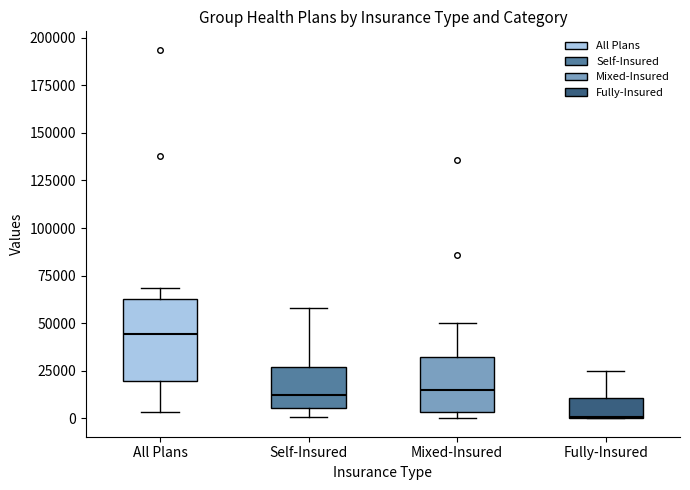

Reading left to right, read every box against the y-axis: the position of its median line, the range the box covers, and the ends of its whiskers. The values are not printed on the chart, so give them approximately, as read against the axis.

All Plans: median 45000, box 20000 to 65000, whiskers 5000 to 70000
Self-Insured: median 15000, box 5000 to 25000, whiskers 0 to 60000
Mixed-Insured: median 15000, box 5000 to 30000, whiskers 0 to 50000
Fully-Insured: median 0, box 0 to 10000, whiskers 0 to 25000